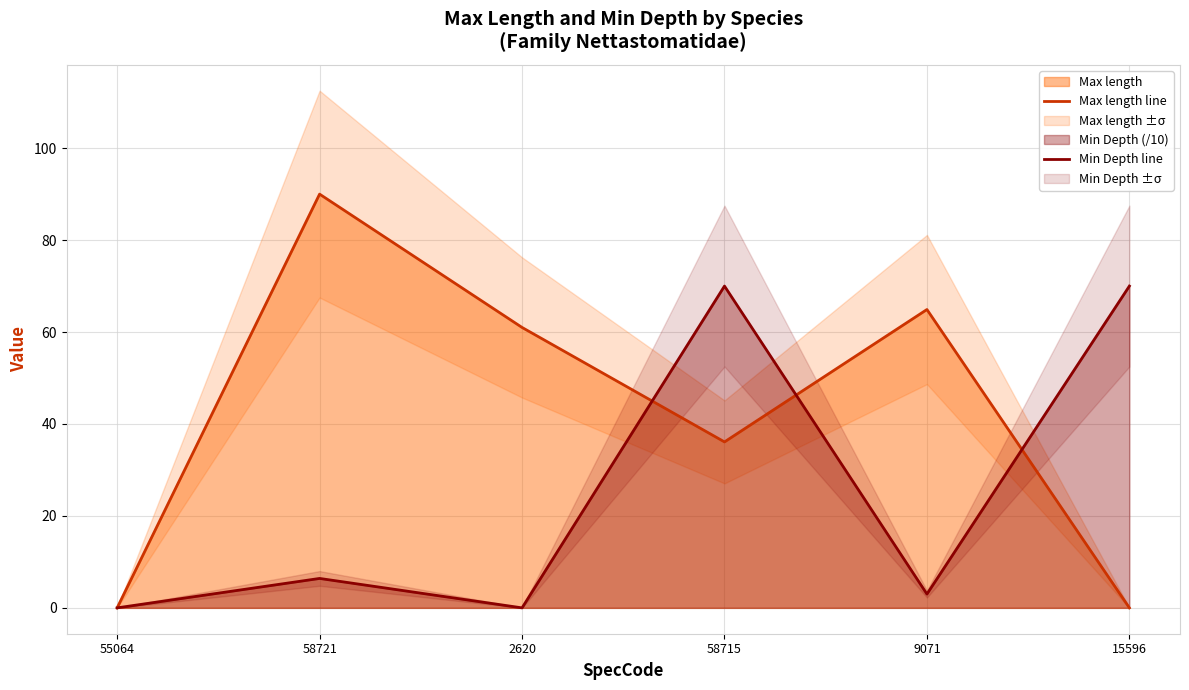

Which category has the highest value in the Max length line series?

58721